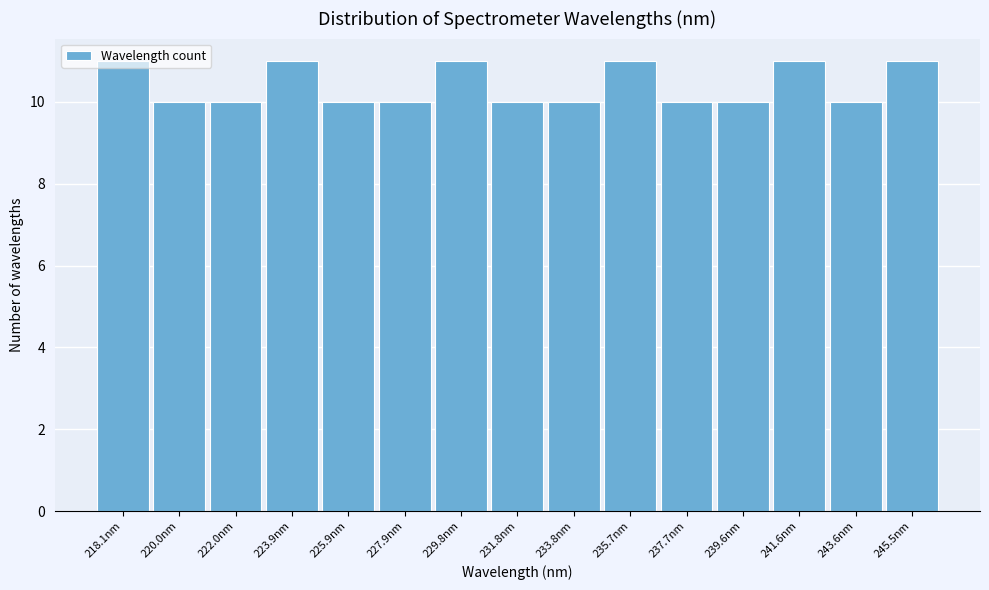

What is the sum of the values at 218.1nm and 237.7nm?

21